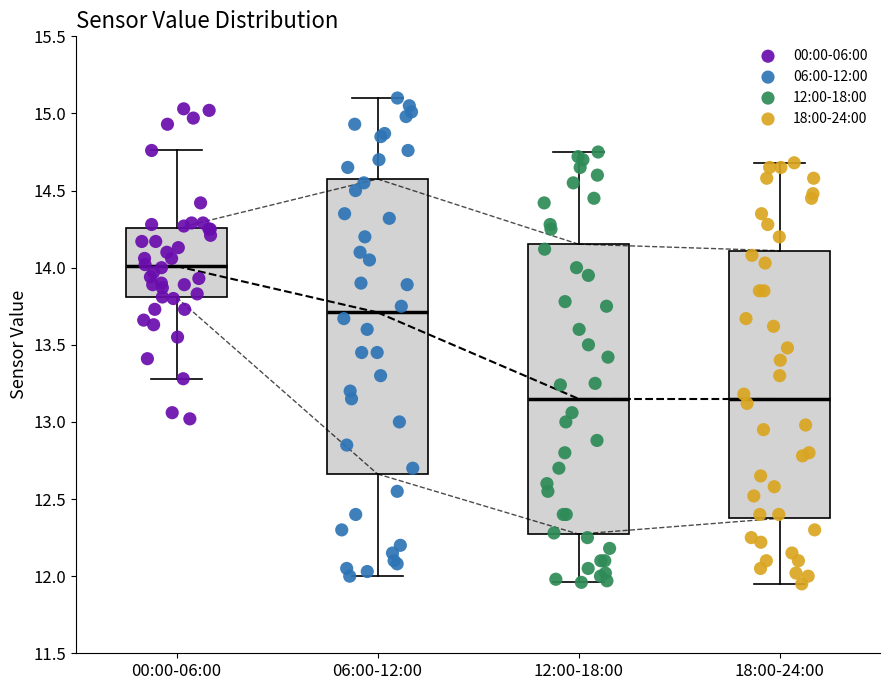

Where is the upper edge of the box for 00:00-06:00 on the y-axis? The values are not printed on the chart, so give them approximately, as read against the axis.

14.25